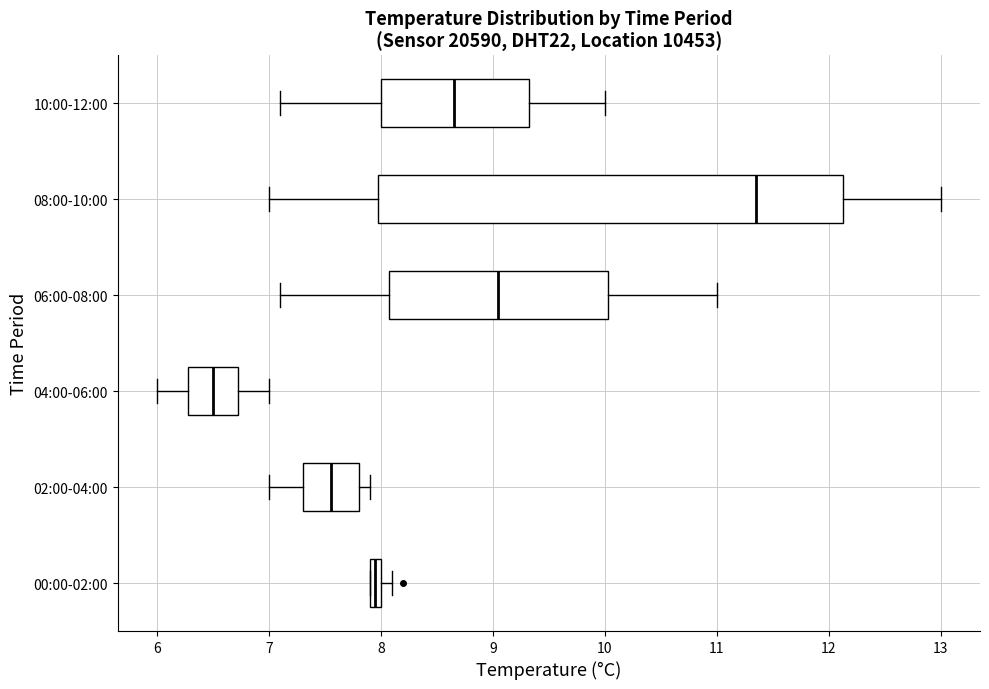

Which box's median line is the furthest to the right?

08:00-10:00